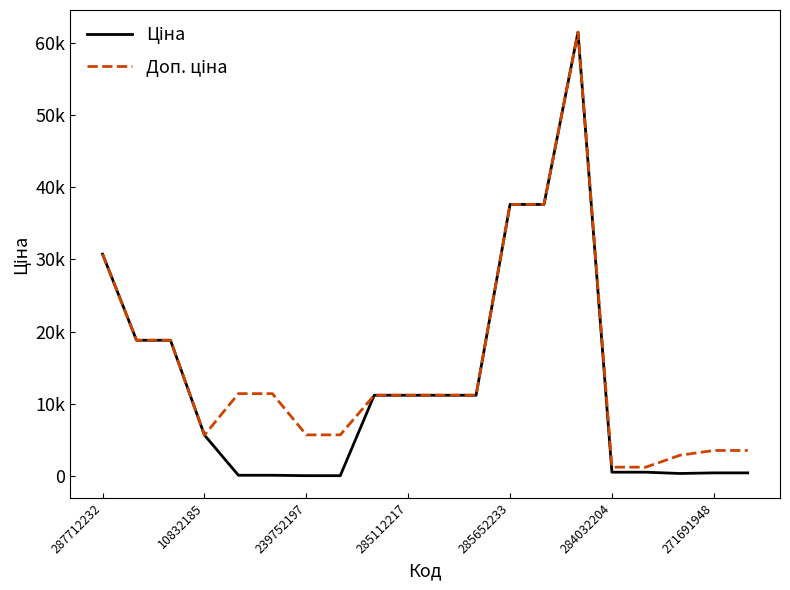

Does the chart display data point markers on the line(s)?

No